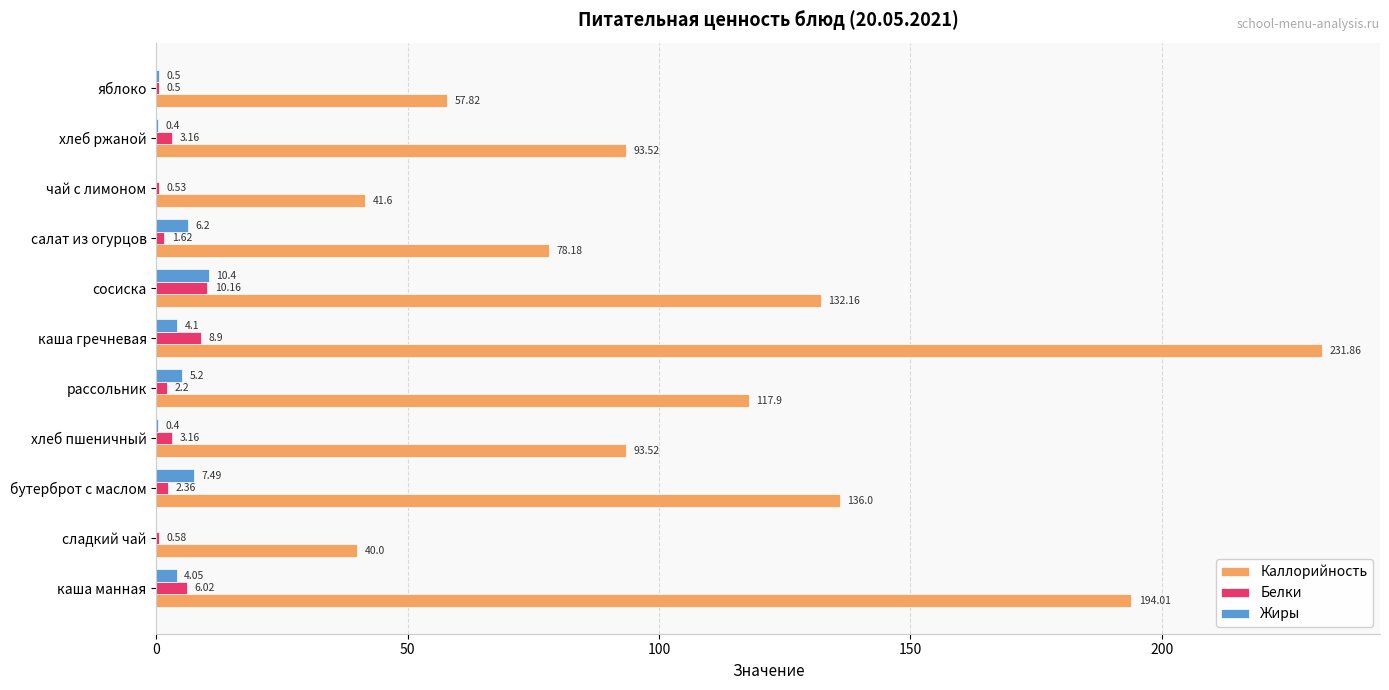

Where is Жиры nearest to the value 5?

рассольник